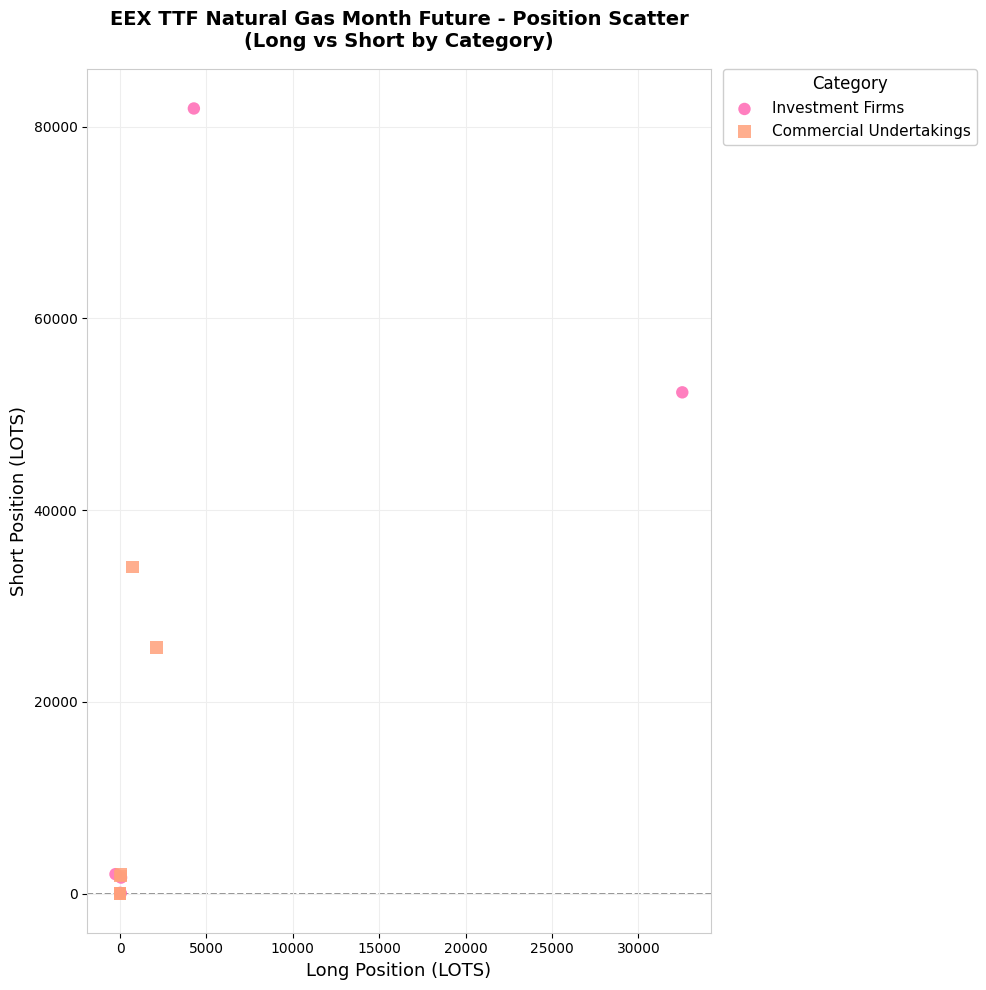

Which series has the widest spread of Y values?

Investment Firms